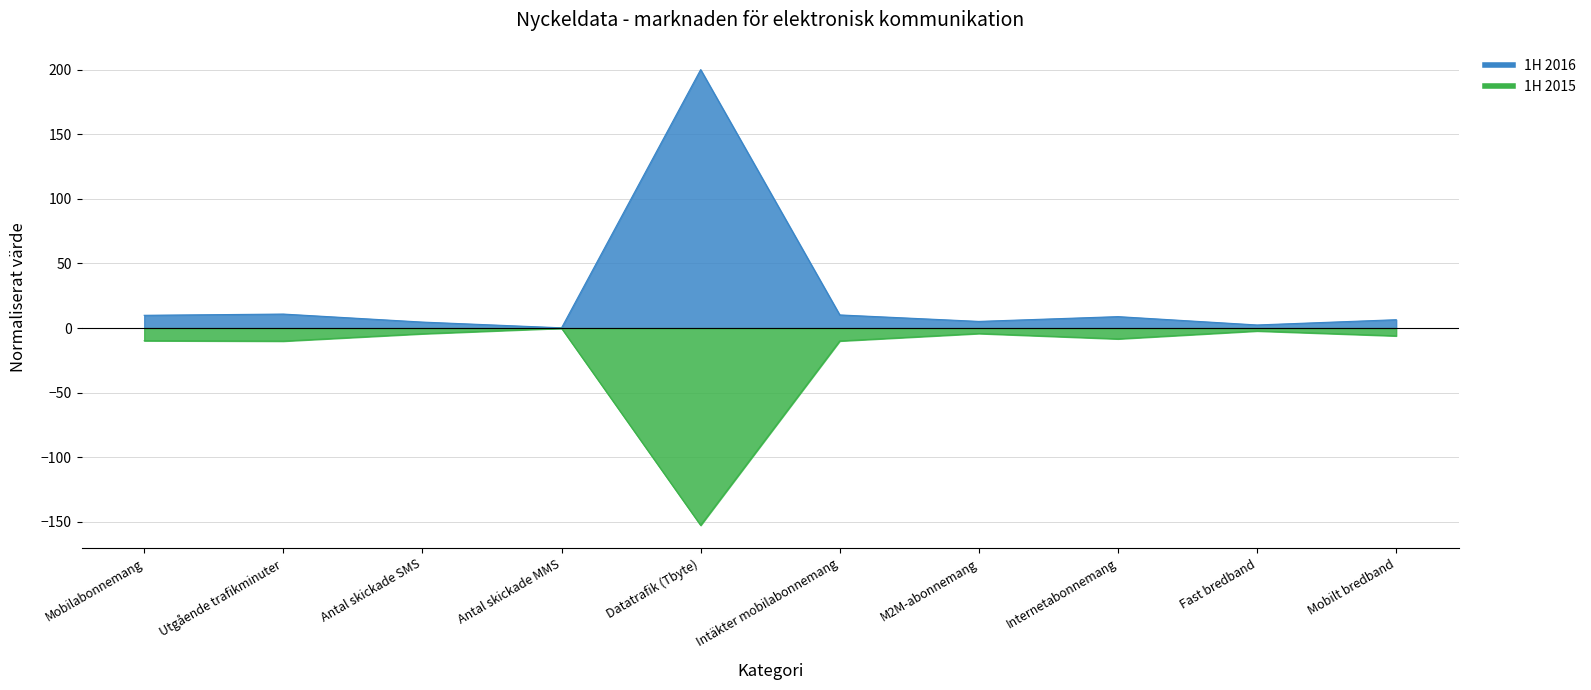

What is the difference between the 1H 2016 values at M2M-abonnemang and Datatrafik (Tbyte)?

194.9